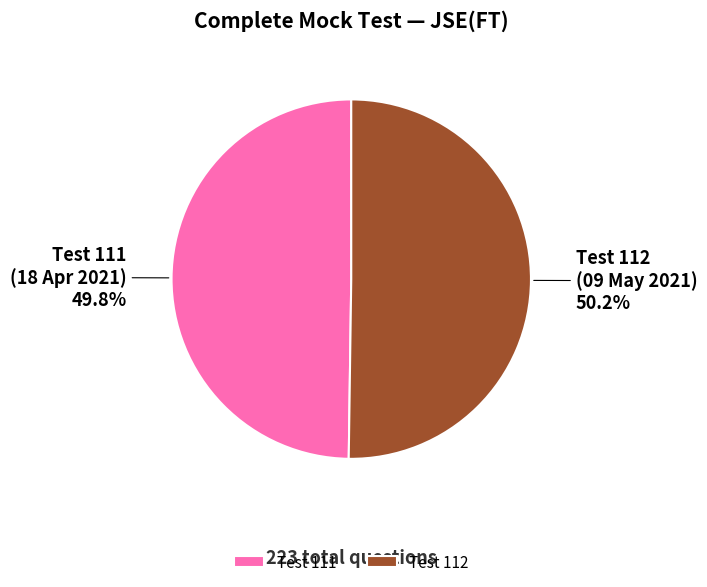

What percentage is NOT represented by Test 111?

50.2%